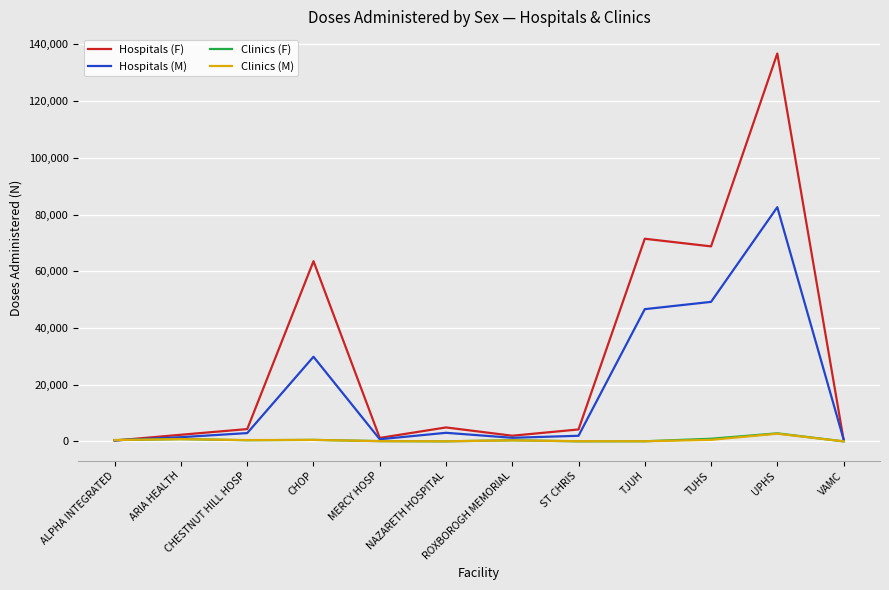

At which category is the sum across all series the highest?

UPHS